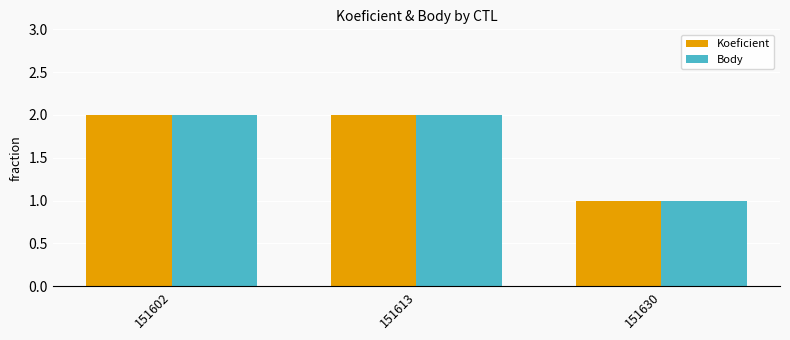

Where is Koeficient nearest to the value 1?

151630